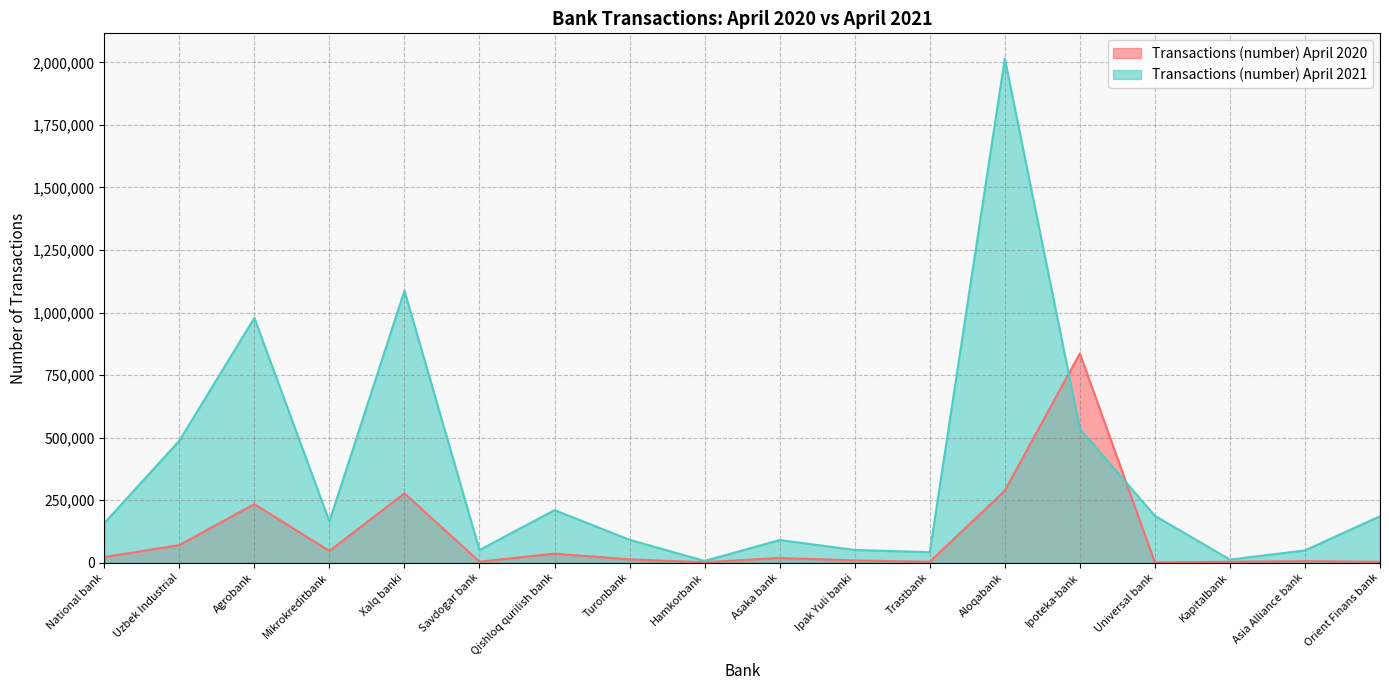

List the labels in order of Transactions (number) April 2021 value, smallest first.

Hamkorbank, Kapitalbank, Trastbank, Asia Alliance bank, Savdogar bank, Ipak Yuli banki, Asaka bank, Turonbank, National bank, Mikrokreditbank, Orient Finans bank, Universal bank, Qishloq qurilish bank, Uzbek Industrial, Ipoteka-bank, Agrobank, Xalq banki, Aloqabank